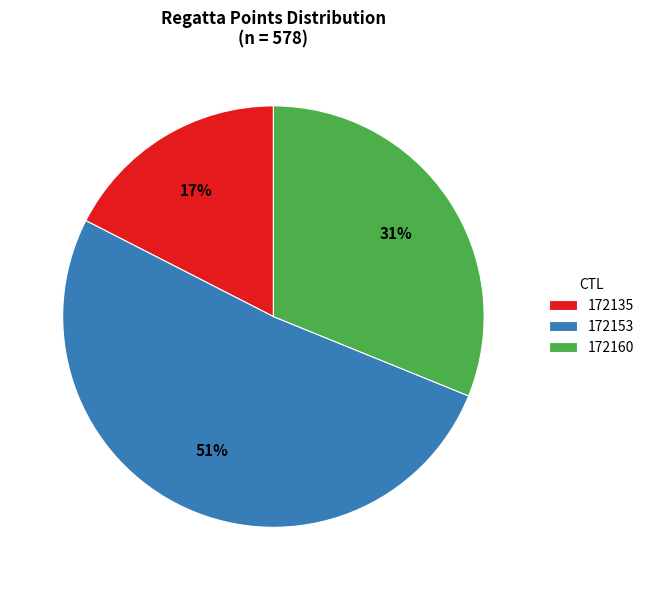

Is the sum of 172160 and 172153 greater than half?

Yes